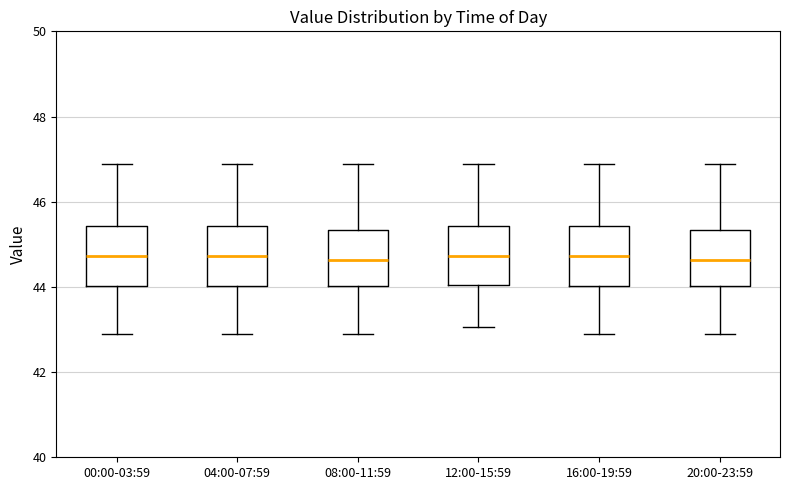

Reading left to right, read every box against the y-axis: the position of its median line, the range the box covers, and the ends of its whiskers. The values are not printed on the chart, so give them approximately, as read against the axis.

00:00-03:59: median 44.8, box 44.0 to 45.4, whiskers 43.0 to 46.8
04:00-07:59: median 44.8, box 44.0 to 45.4, whiskers 43.0 to 46.8
08:00-11:59: median 44.6, box 44.0 to 45.4, whiskers 43.0 to 46.8
12:00-15:59: median 44.8, box 44.0 to 45.4, whiskers 43.0 to 46.8
16:00-19:59: median 44.8, box 44.0 to 45.4, whiskers 43.0 to 46.8
20:00-23:59: median 44.6, box 44.0 to 45.4, whiskers 43.0 to 46.8